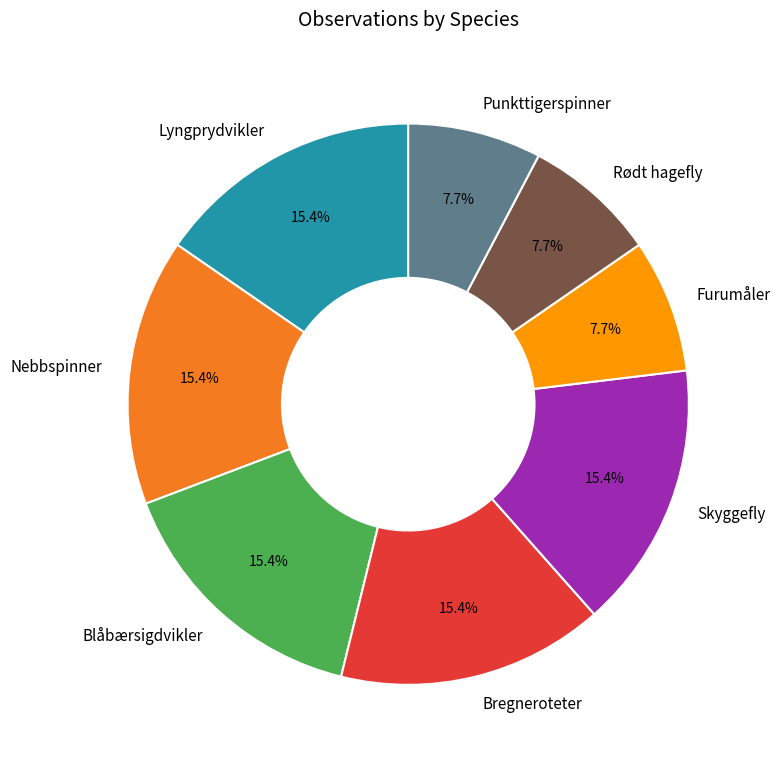

Does Punkttigerspinner account for over 50% of the chart?

No